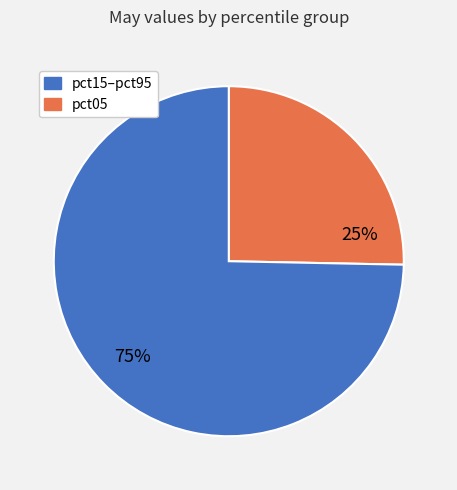

To the nearest percent, what is the average slice percentage?

50%